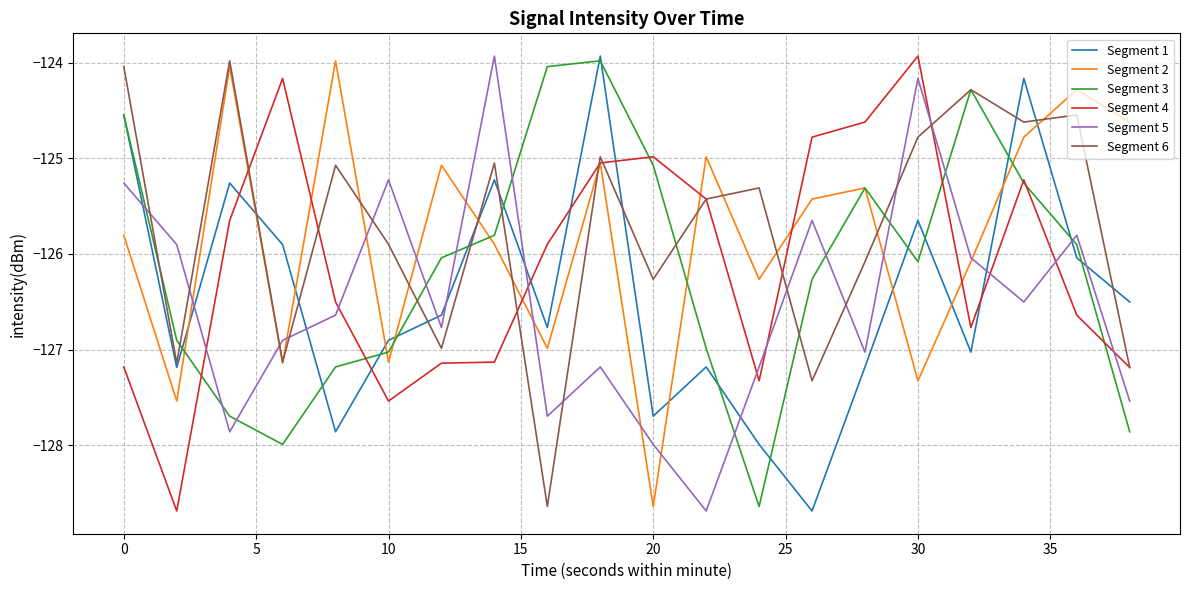

What is the smallest value displayed?

-128.7